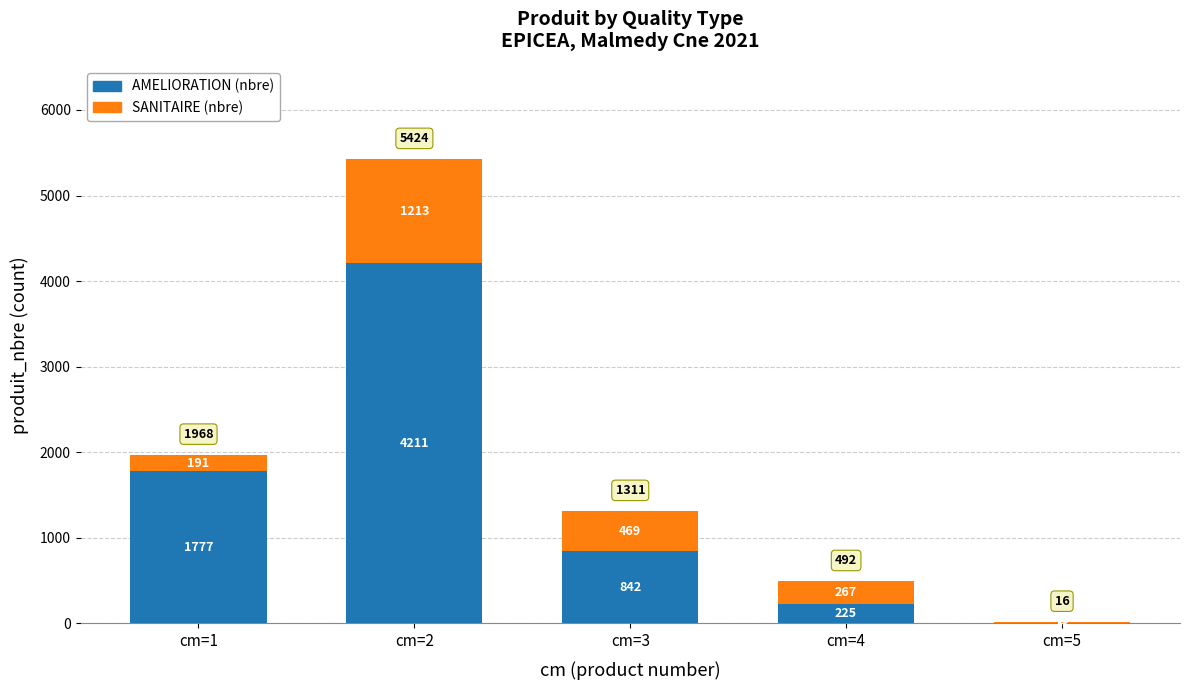

The value of AMELIORATION (nbre) at cm=2 is 4211. True or false?

True